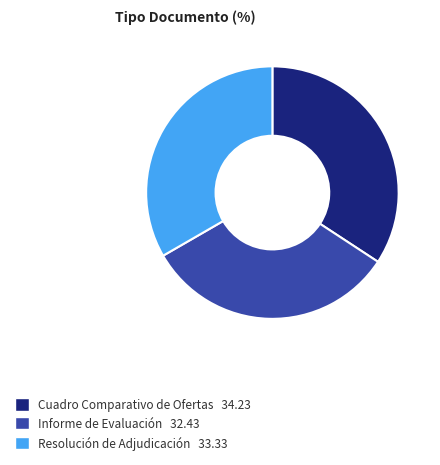

The Informe de Evaluación slice represents 42% of the pie. True or false?

False